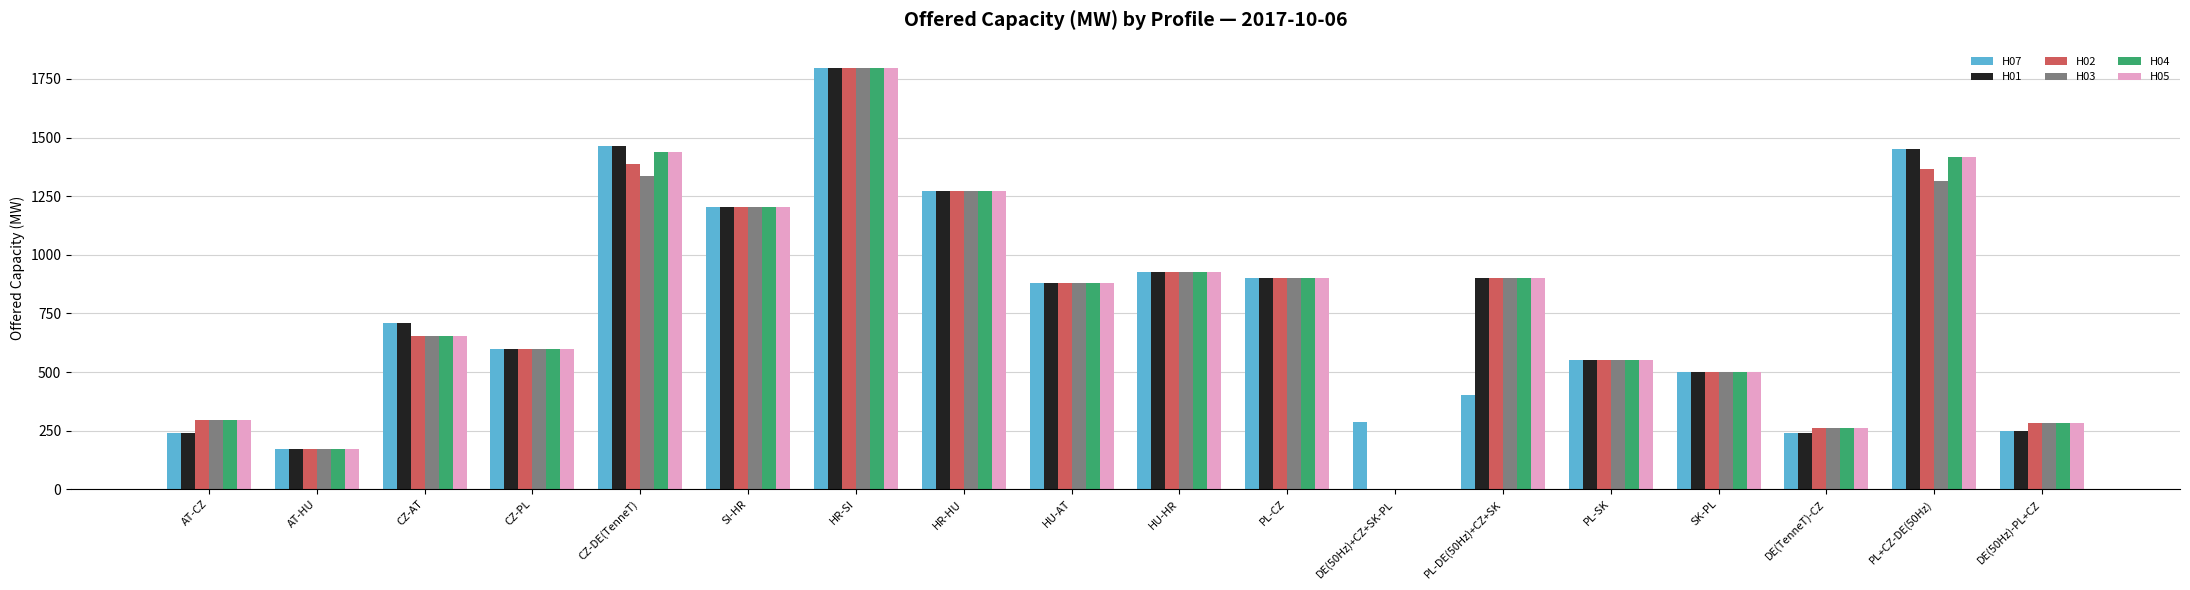

Between CZ-AT and DE(50Hz)+CZ+SK-PL, which series saw the biggest shift?

H01